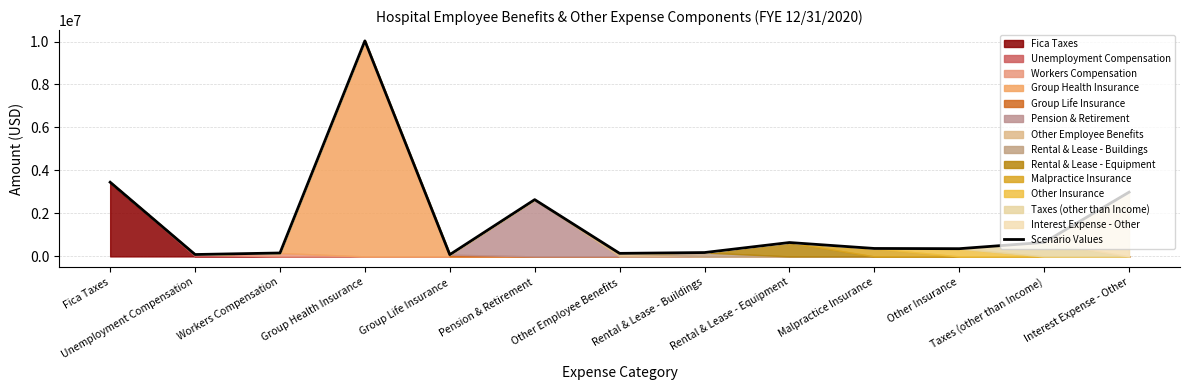

At which label does the data first exceed 369754?

Fica Taxes